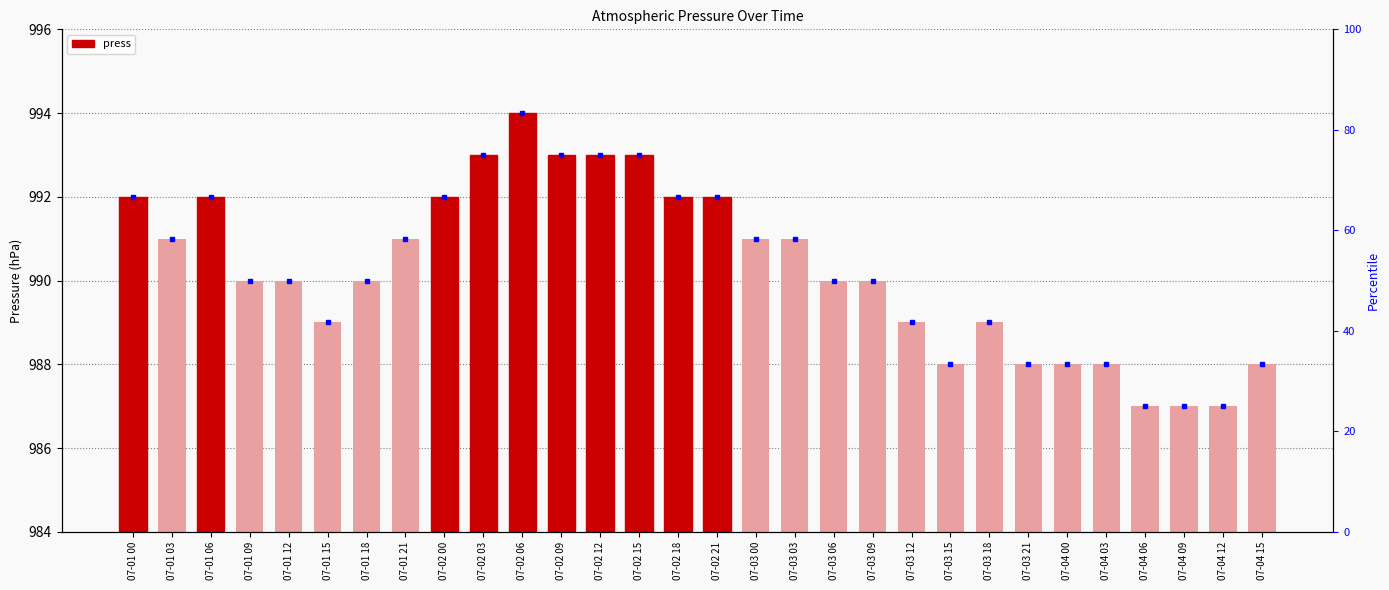

List the labels in order of value, smallest first.

07-04 06, 07-04 09, 07-04 12, 07-03 15, 07-03 21, 07-04 00, 07-04 03, 07-04 15, 07-01 15, 07-03 12, 07-03 18, 07-01 09, 07-01 12, 07-01 18, 07-03 06, 07-03 09, 07-01 03, 07-01 21, 07-03 00, 07-03 03, 07-01 00, 07-01 06, 07-02 00, 07-02 18, 07-02 21, 07-02 03, 07-02 09, 07-02 12, 07-02 15, 07-02 06